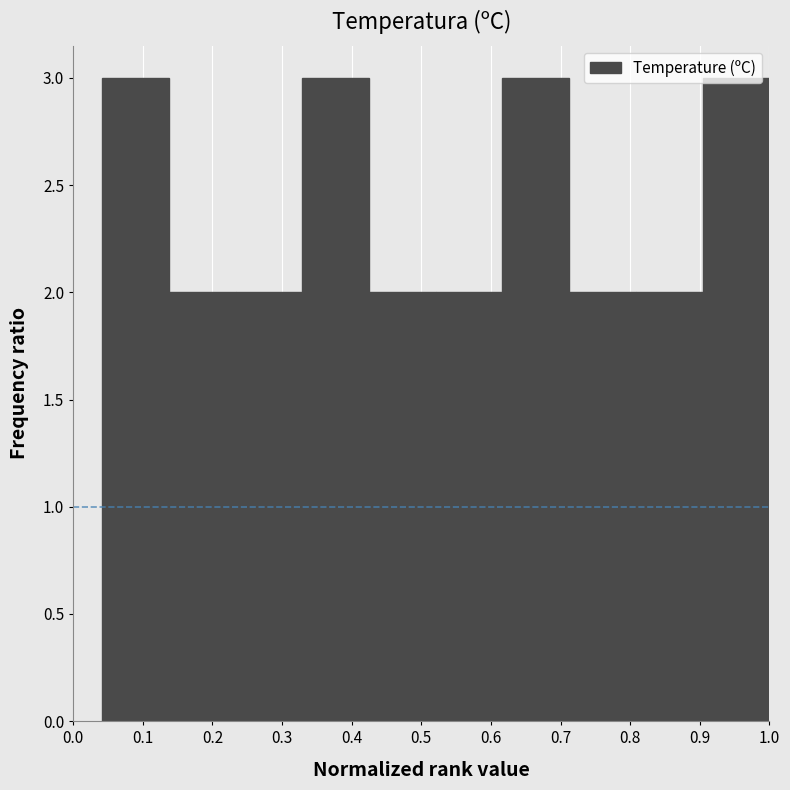

Reading left to right, list every bar in this chart as the range it spans on the x-axis followed by its height. Neither the bar edges nor the heights are printed on the chart, so give them approximately, as read against the axes.

0.04 to 0.14: 3
0.14 to 0.23: 2
0.23 to 0.33: 2
0.33 to 0.43: 3
0.43 to 0.52: 2
0.52 to 0.62: 2
0.62 to 0.71: 3
0.71 to 0.81: 2
0.81 to 0.90: 2
0.90 to 1.00: 3